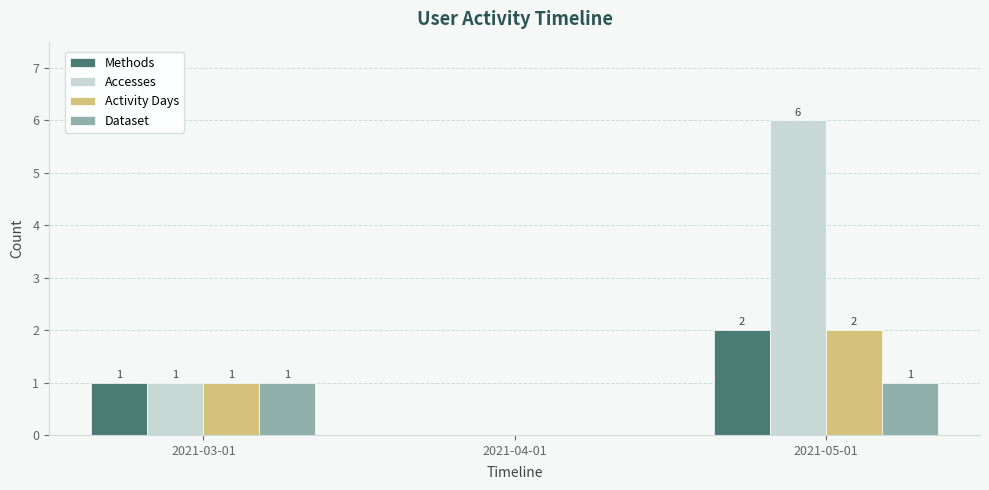

Are the bars grouped side by side (vs. stacked)?

Yes